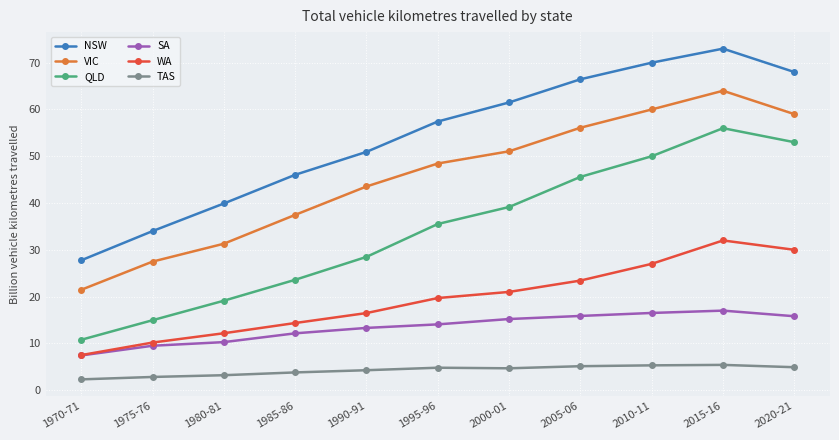

At which label is NSW closest to 50?

1990-91